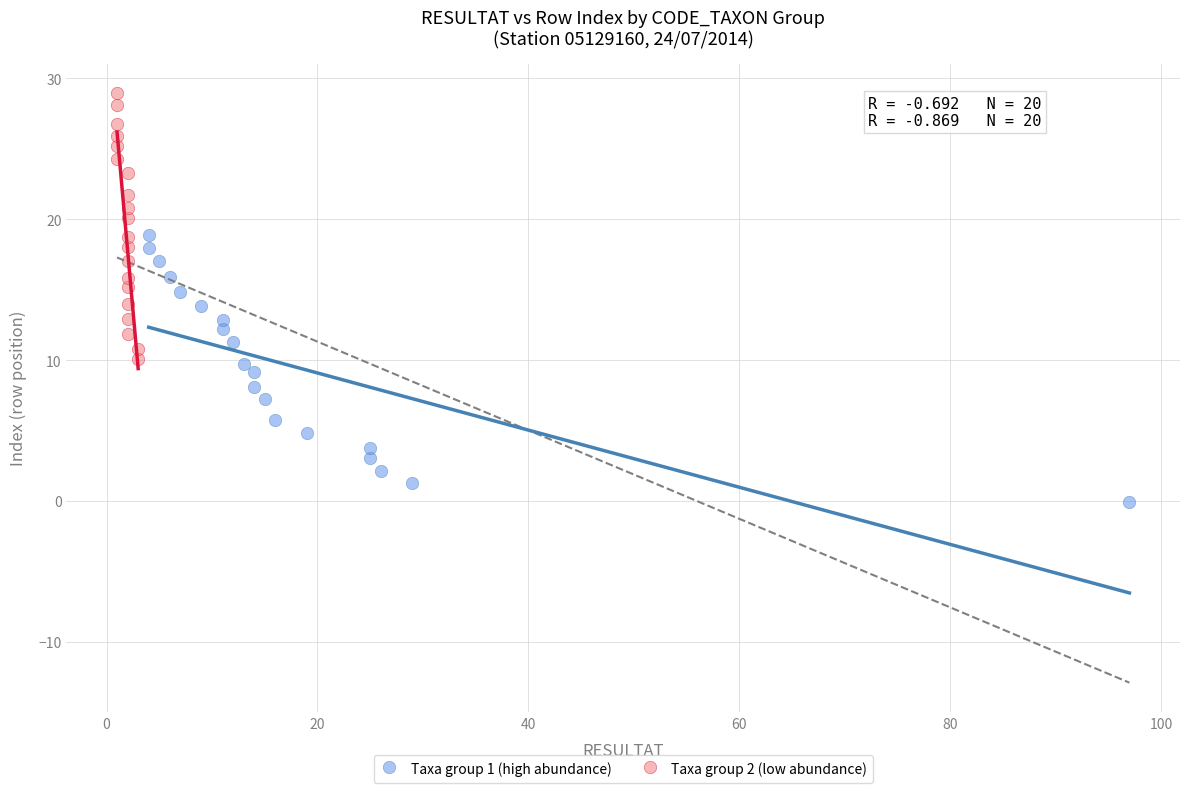

What are all the series names shown in the legend?

Taxa group 1 (high abundance), Taxa group 2 (low abundance)